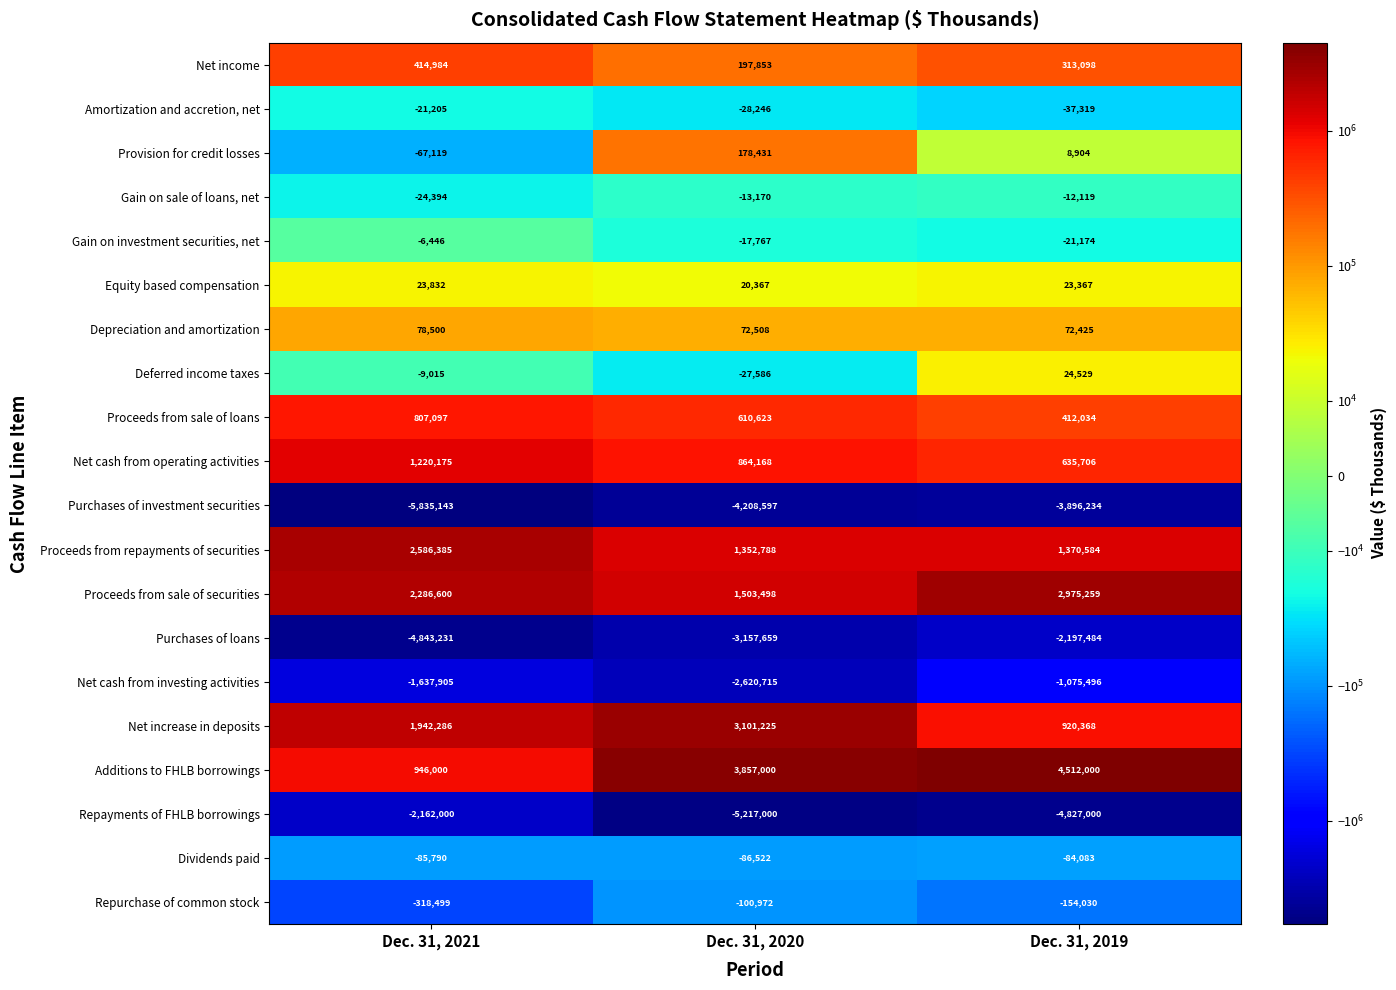

Which series has the largest range (max minus min)?

Additions to FHLB borrowings